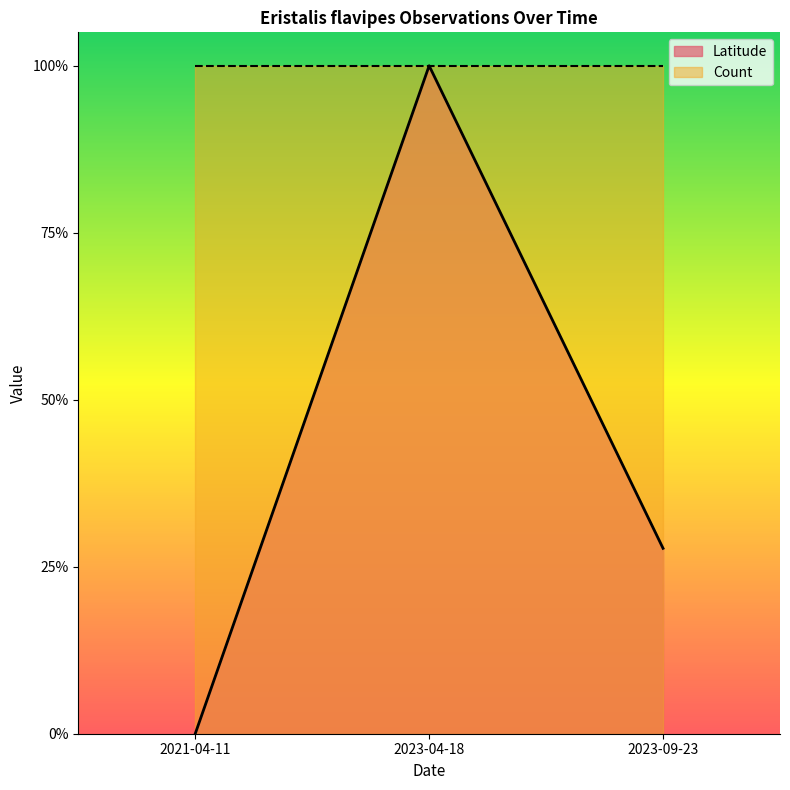

How many lines are shown in the chart?

1